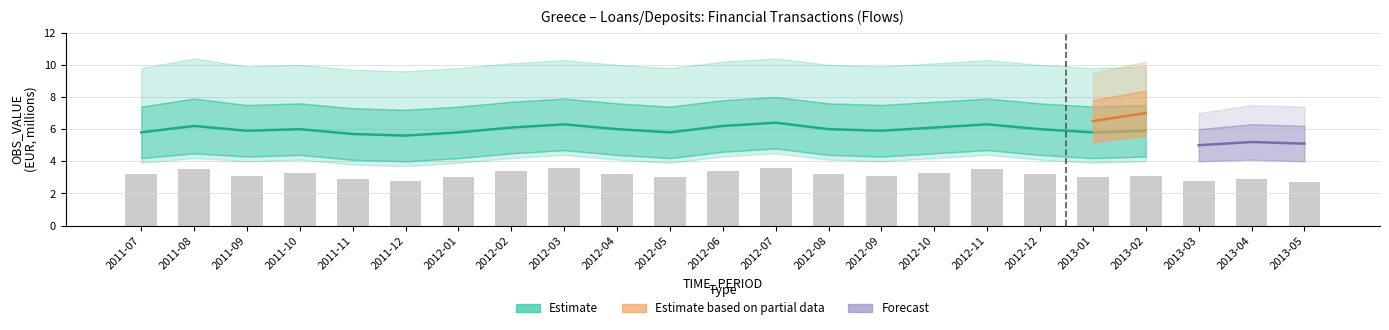

What is the label of the 21st bar from the right?

2011-09